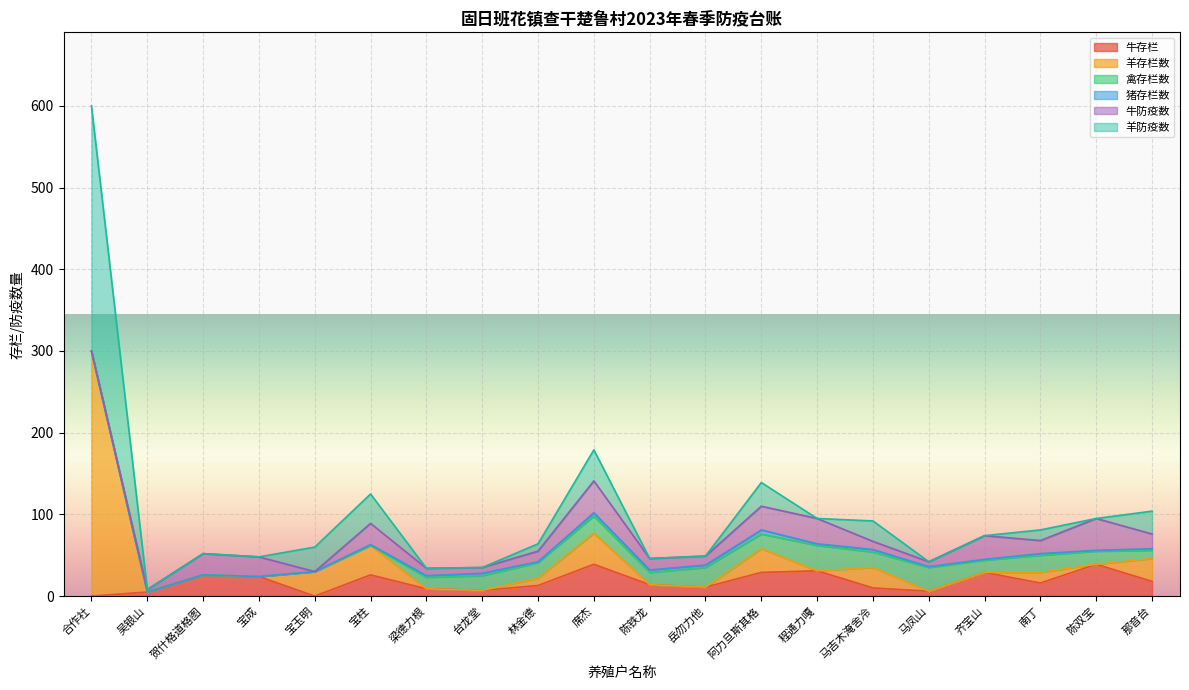

Reading right to left, extract all data points from this chart.

牛存栏: 18	39	16	29	6	10	31	29	11	14	39	13	7	9	26	0	24	26	5	0
羊存栏数: 28	0	13	0	0	25	0	29	0	0	38	9	0	0	36	30	0	0	0	300
禽存栏数: 10	16	21	15	29	19	31	18	24	15	21	19	18	14	0	0	0	0	0	0
猪存栏数: 2	1	2	1	1	3	2	5	3	3	4	1	3	2	1	0	0	0	0	0
牛防疫数: 18	39	16	29	6	10	31	29	11	14	39	13	7	9	26	0	24	26	3	0
羊防疫数: 28	0	13	0	0	25	0	29	0	0	38	9	0	0	36	30	0	0	0	300